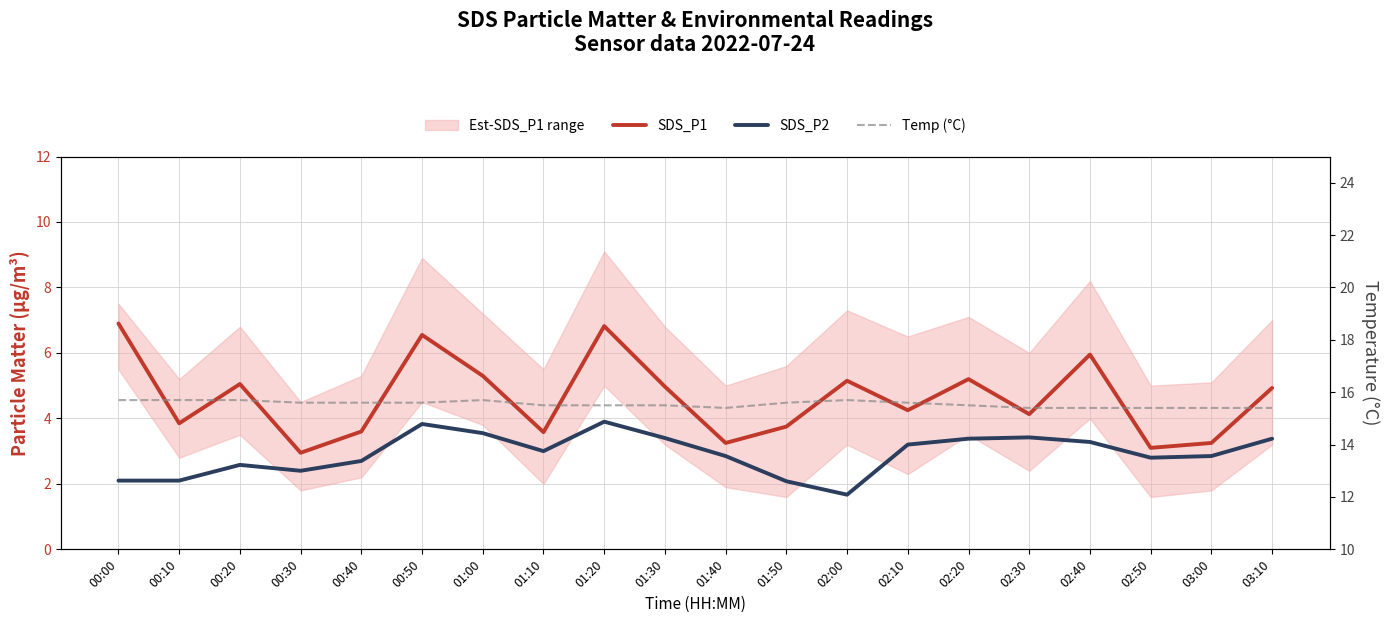

What is the lowest value of the SDS_P2 series?

1.7